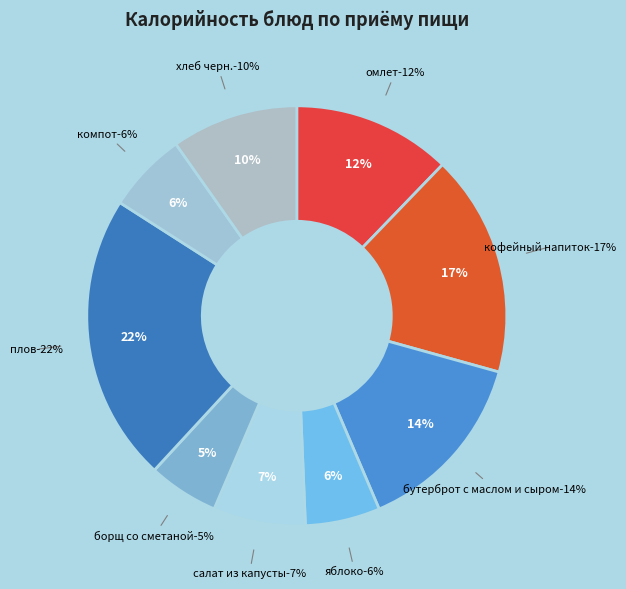

How many slices are in this pie chart?

9